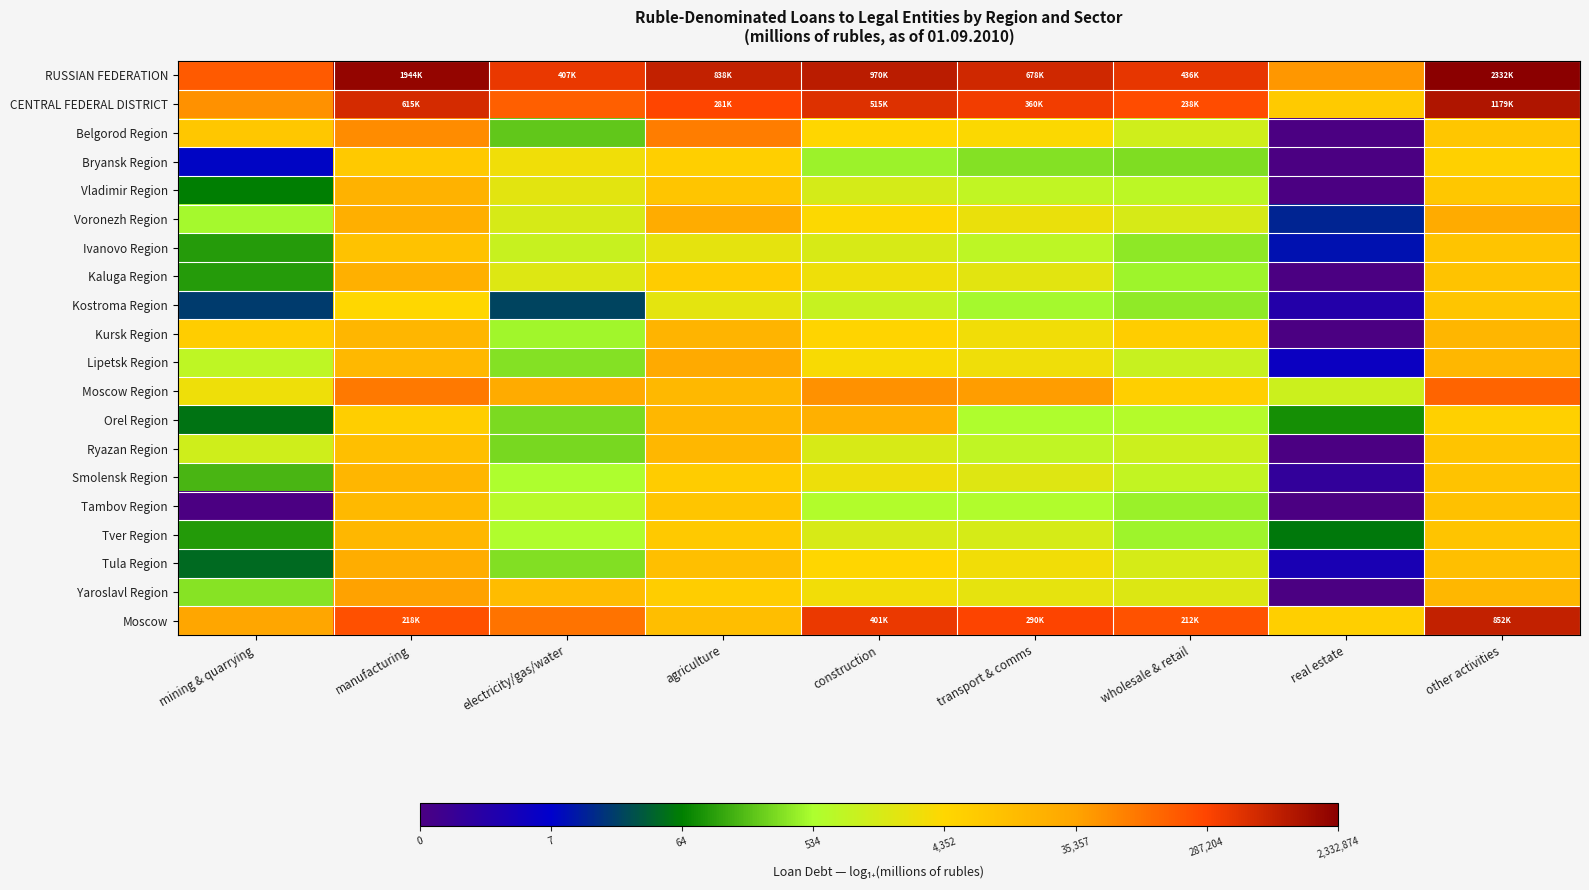

What is the spread (max minus min) of values at mining & quarrying?

12.1